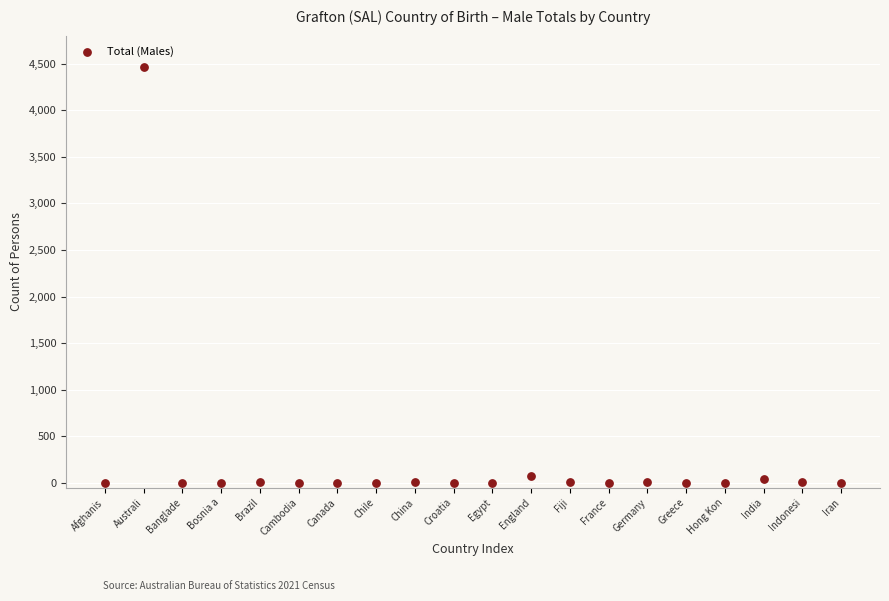

What is the range of Y values (max minus min)?

4465